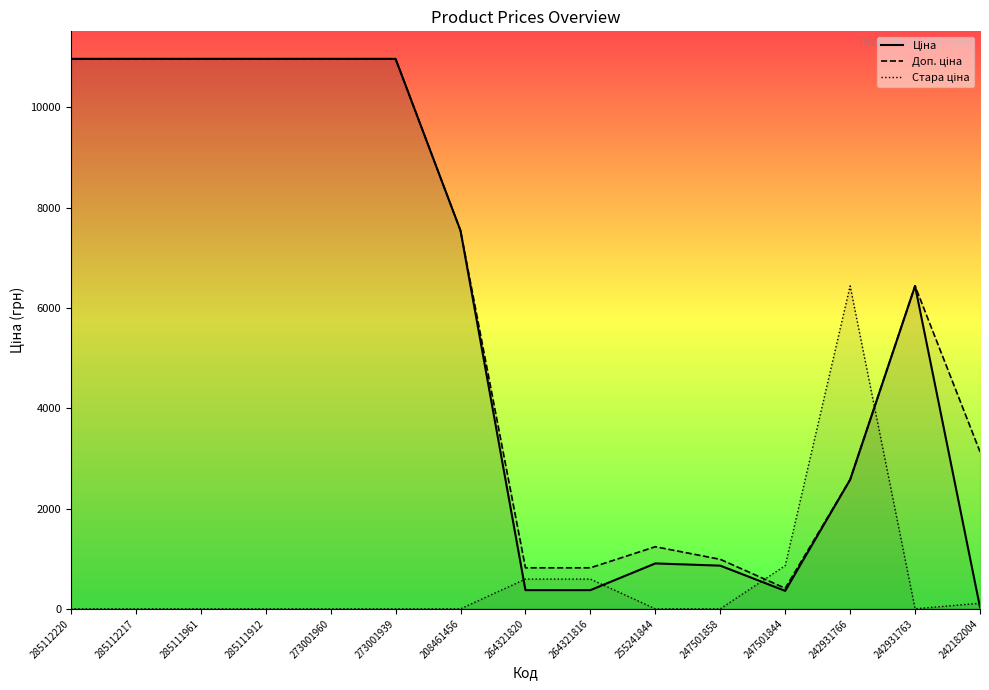

Where is the first local maximum for Ціна?

255241844